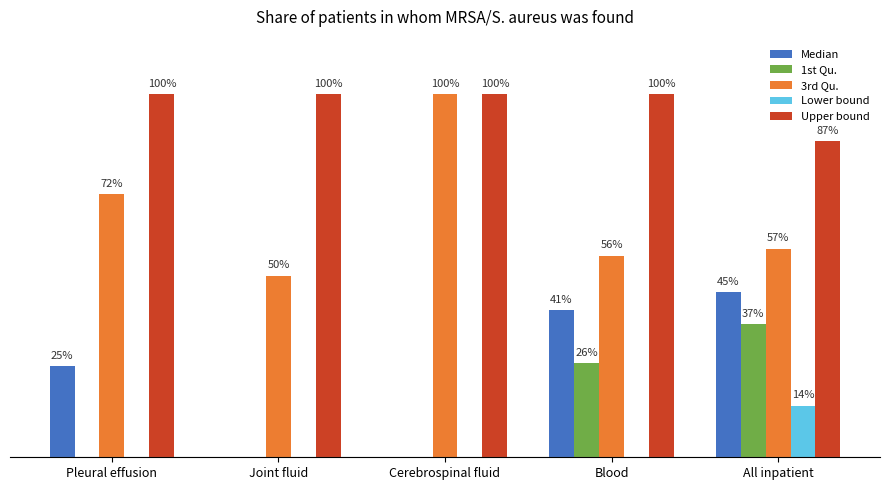

Is the value of Median at Pleural effusion greater than the value of 3rd Qu. at All inpatient?

No